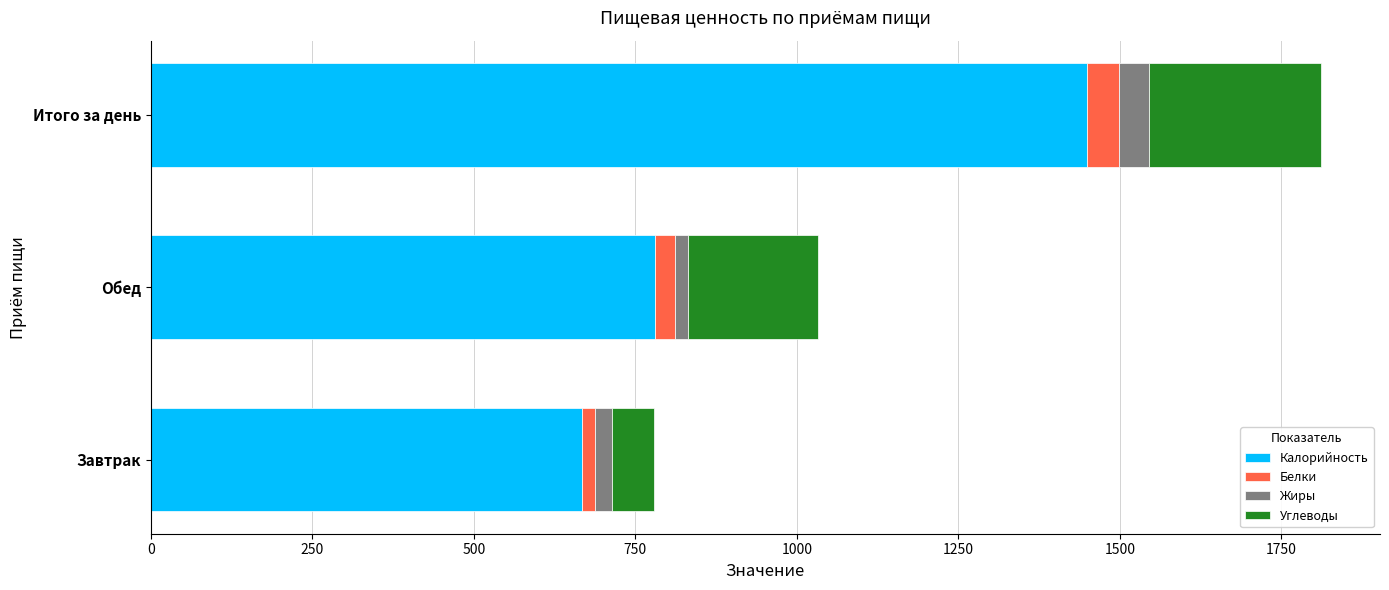

At which category is the sum across all series the highest?

Итого за день